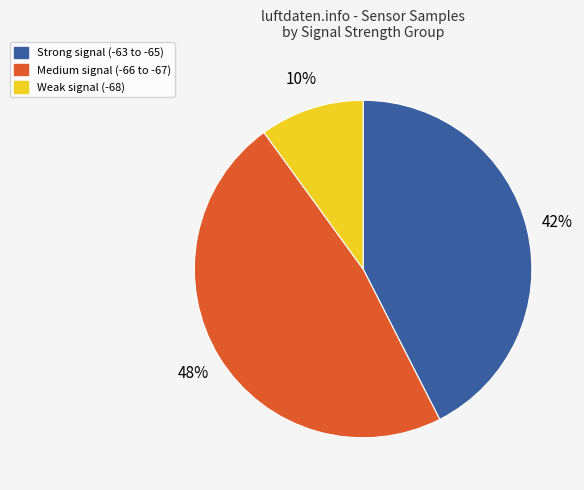

Is it true that Strong signal (-63 to -65) is 36% of the pie?

False